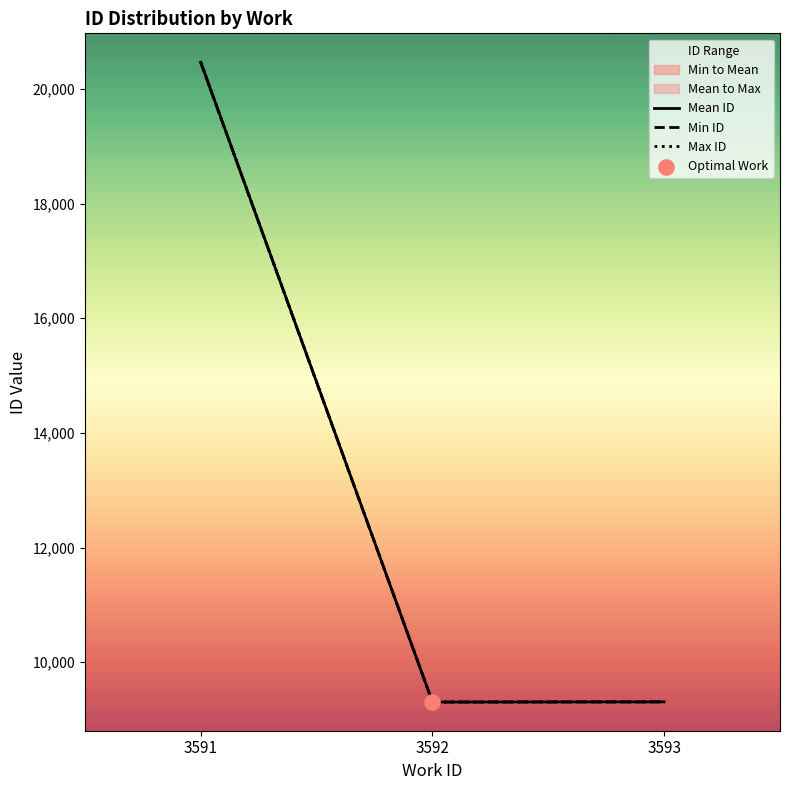

At how many categories does at least one series exceed 18016?

1